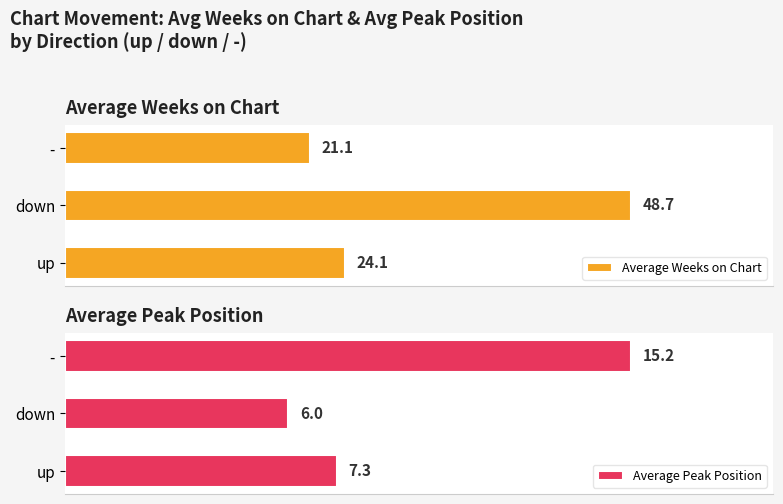

Which category has the highest value in the Average Weeks on Chart series?

down